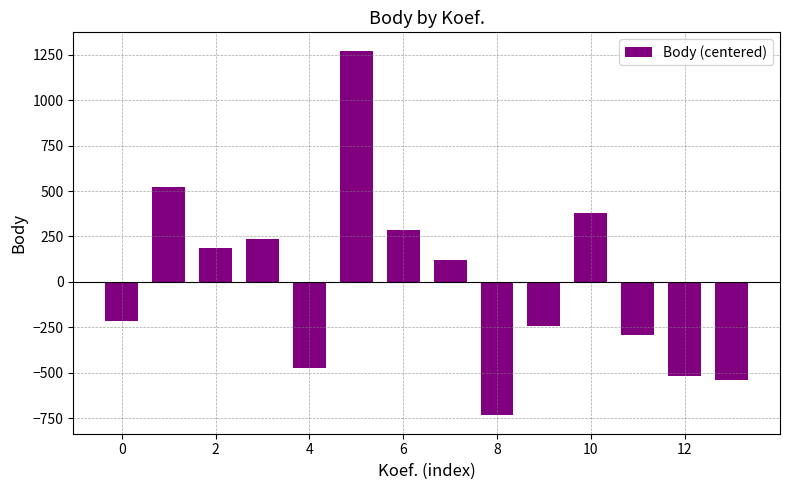

Reading left to right, list all the values displayed in this chart.

-217	524	188	236	-472	1273	286	123	-735	-242	380	-290	-516	-538